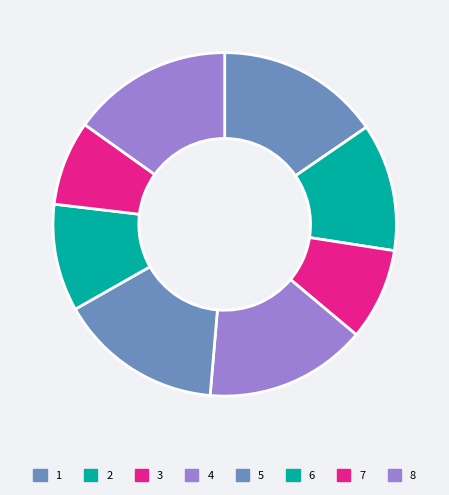

Between 8 and 1, which is larger?

1